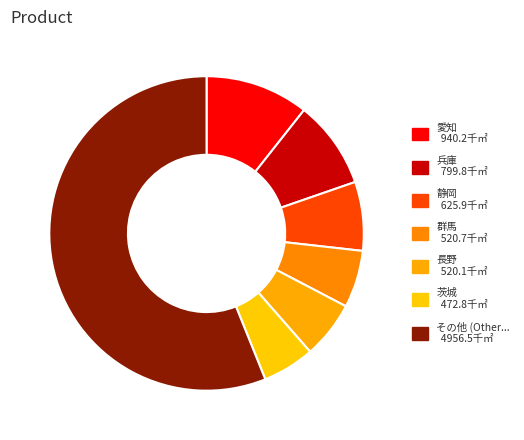

How many slices are in this pie chart?

7